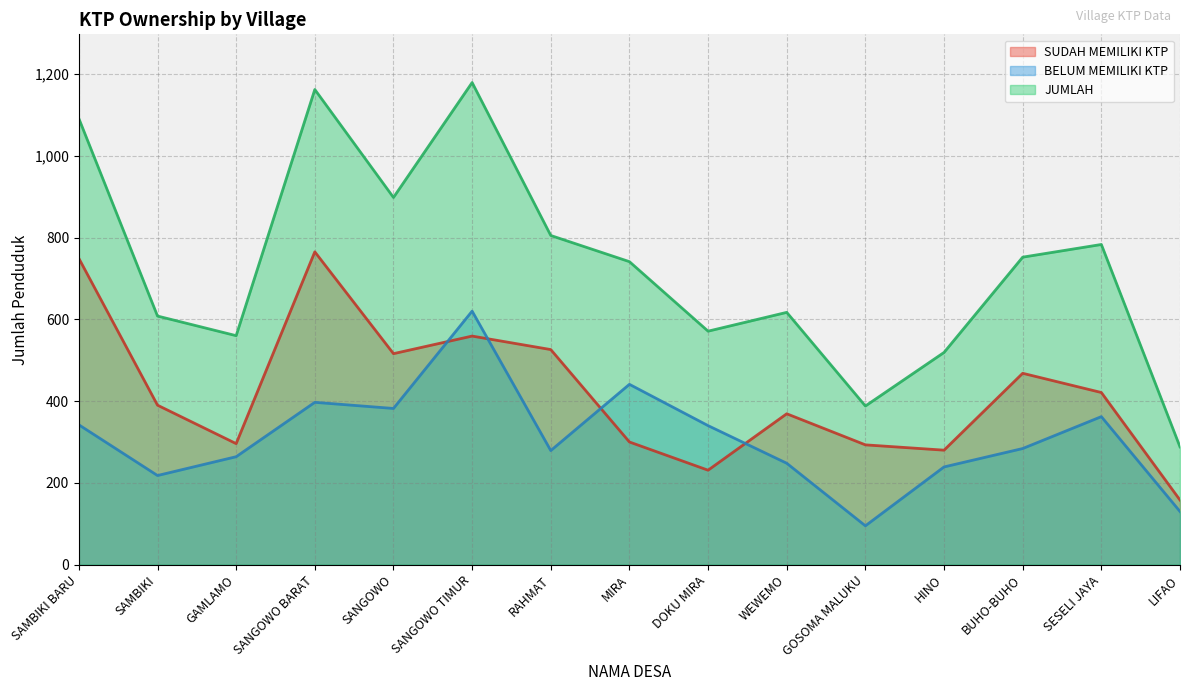

Which series has the widest spread of values?

JUMLAH